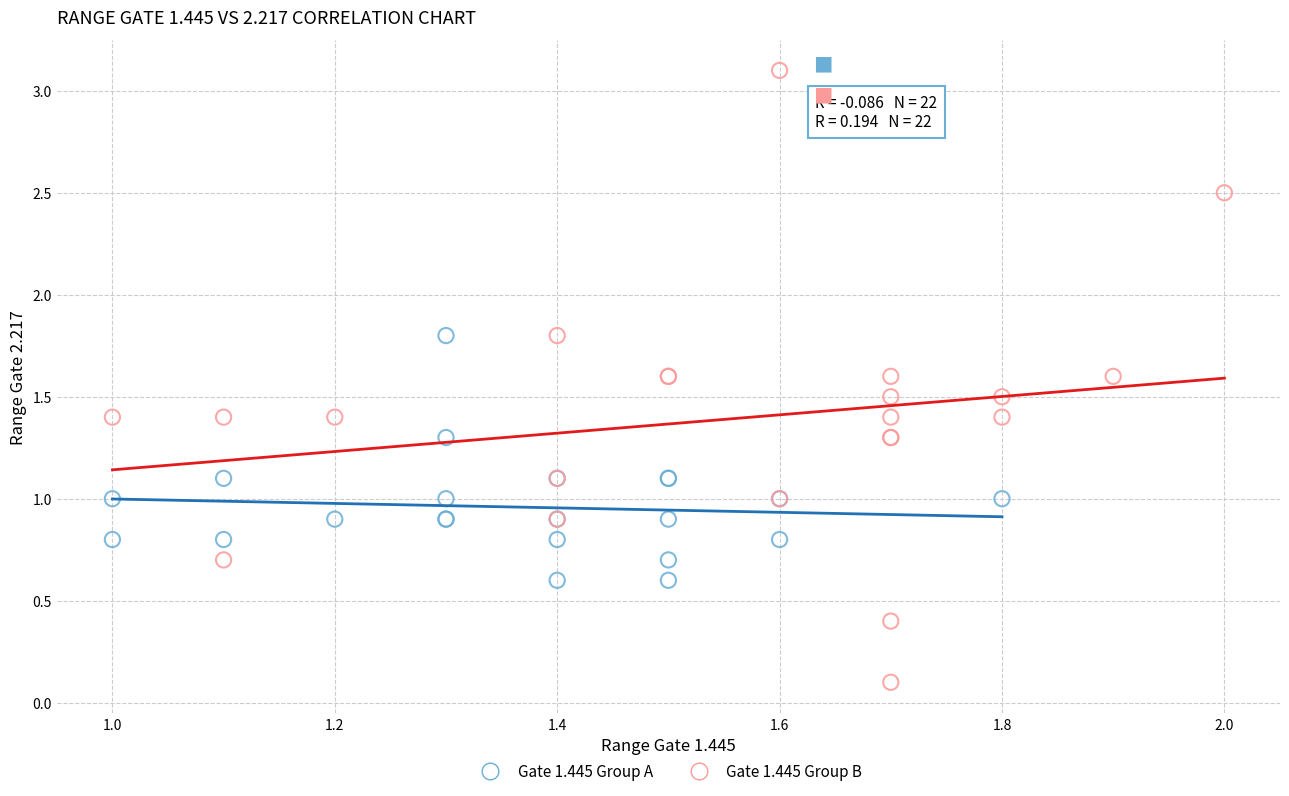

Which series reaches the minimum Y coordinate?

Gate 1.445 Group B